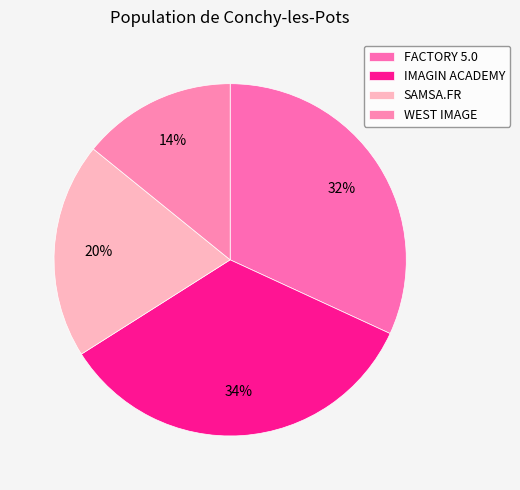

The SAMSA.FR slice represents 20% of the pie. True or false?

True